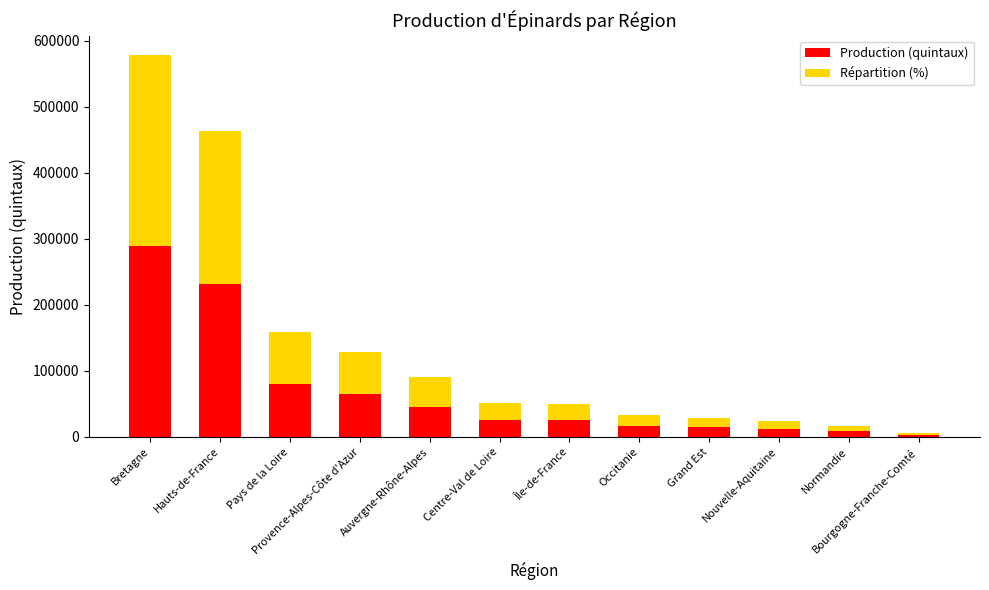

The Production (quintaux) series shows 25629.0 at Centre-Val de Loire. True or false?

True